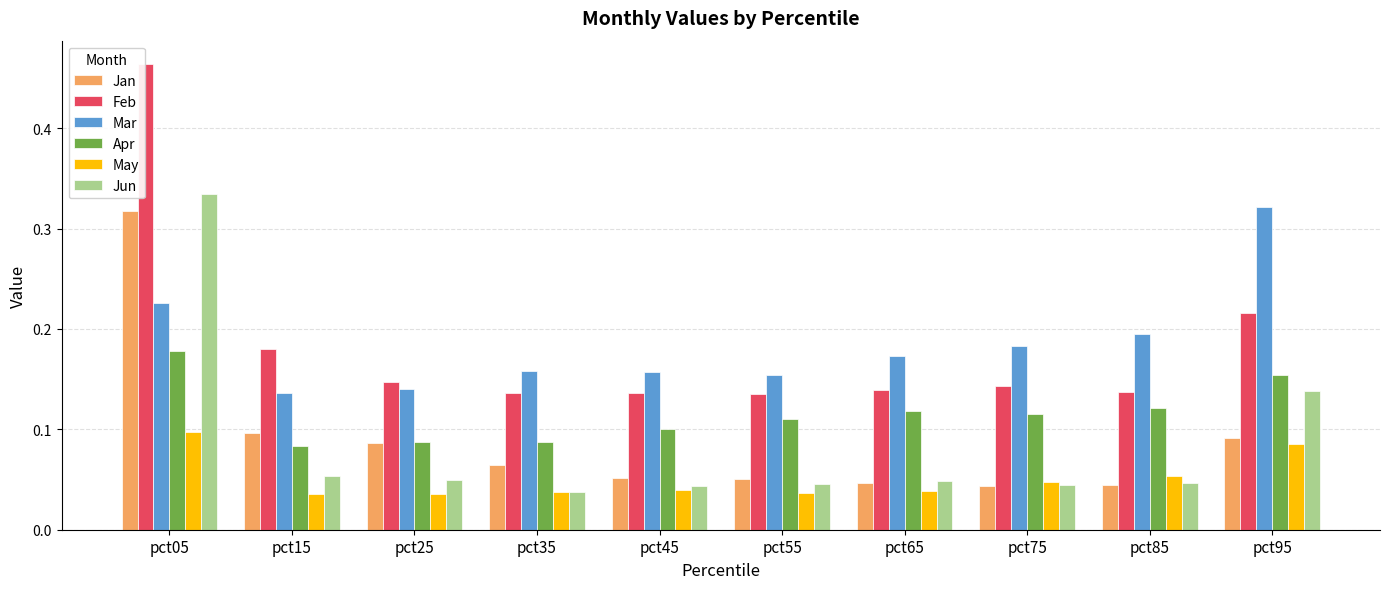

Count the Mar values in the range 0 to 1.

10